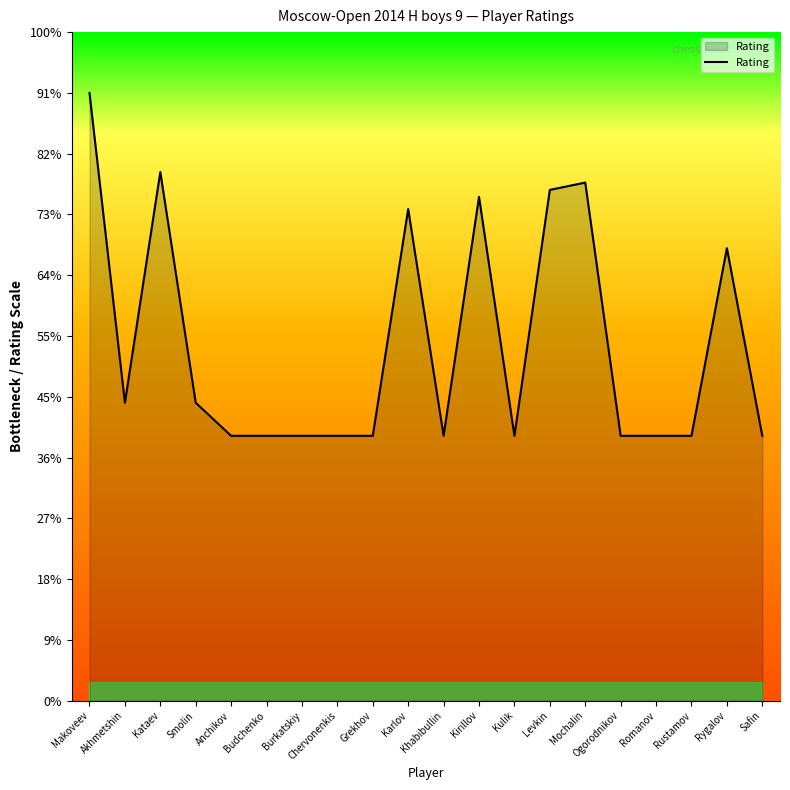

What is the difference between the maximum and minimum values?

1036